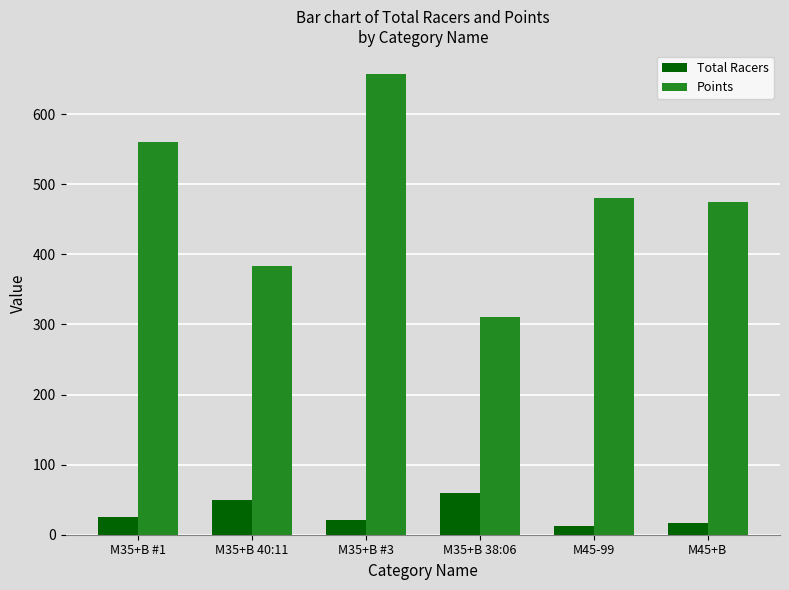

Which series changed the most between M35+B 40:11 and M45+B?

Points